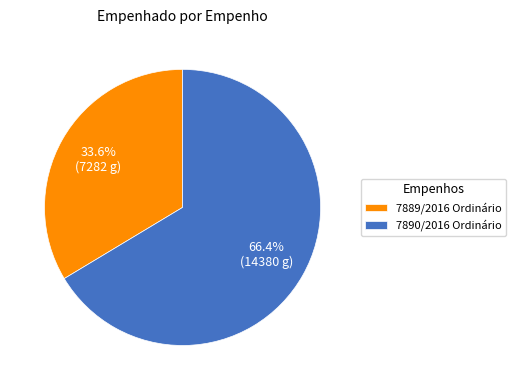

Approximately how many times larger is the value at 7889/2016 Ordinário compared to 7890/2016 Ordinário?

0.5